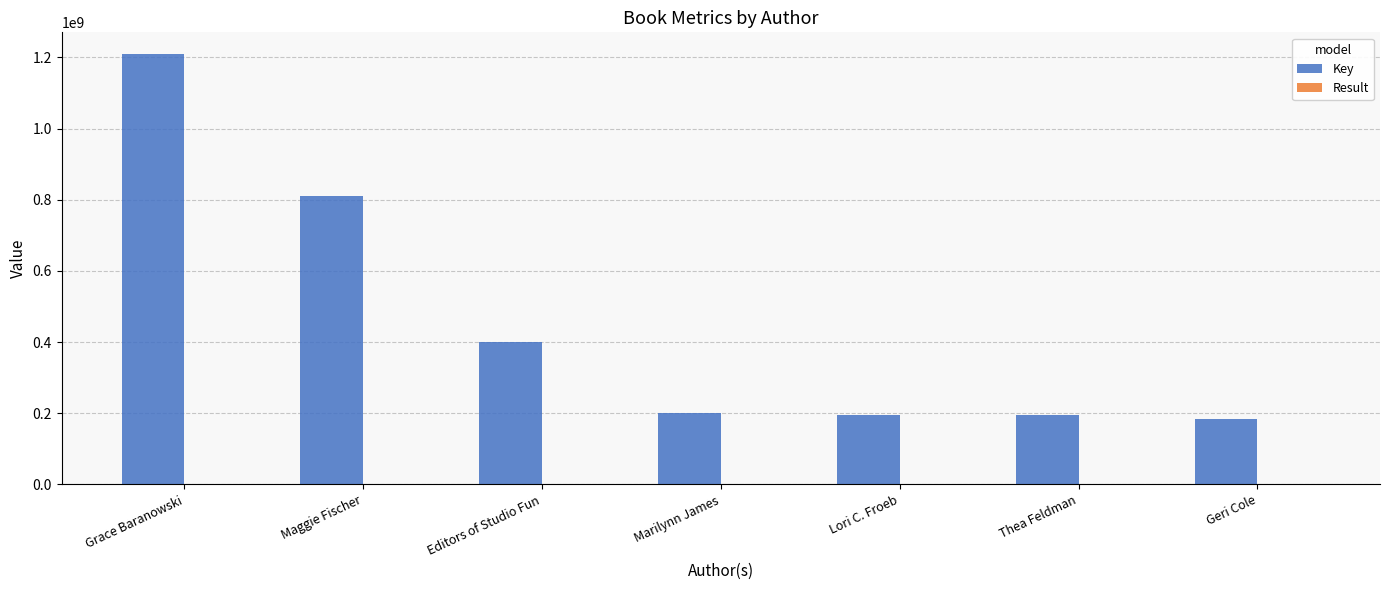

What is the highest value of the Key series?

1209864480